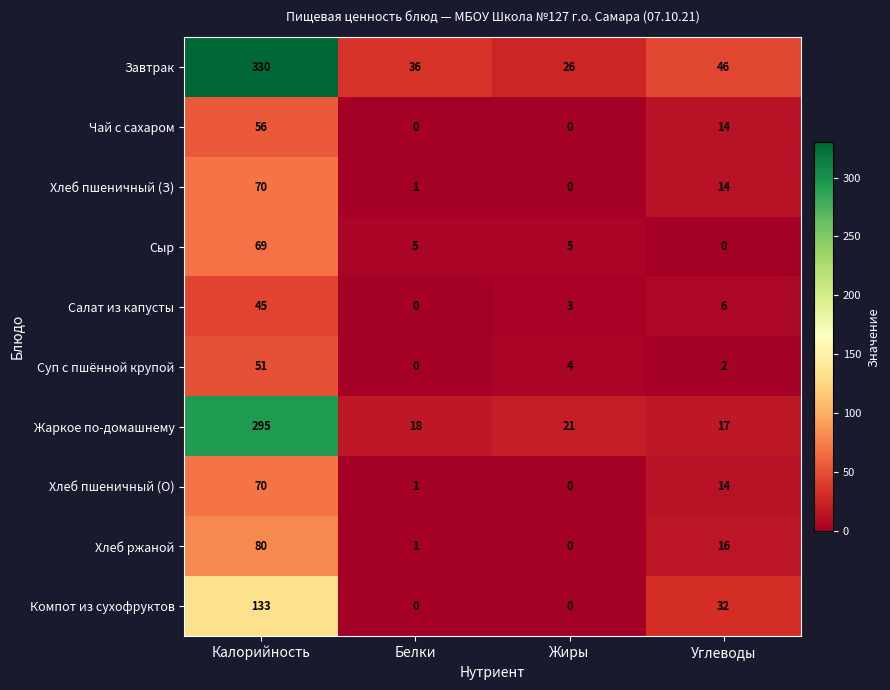

What value does the Хлеб пшеничный (З) series have at Углеводы?

14